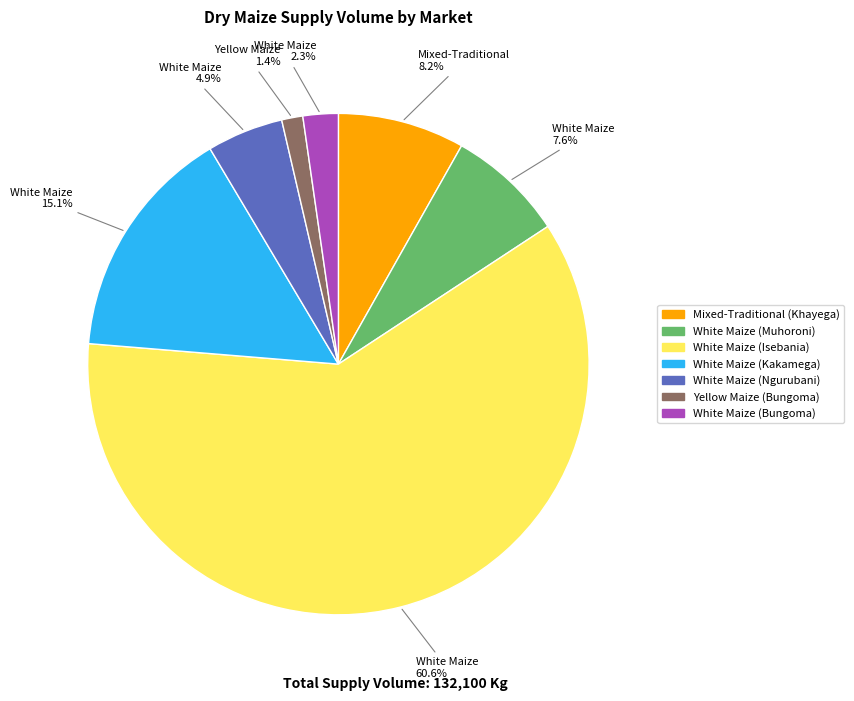

Does Yellow Maize (Bungoma) represent more than half of the total?

No